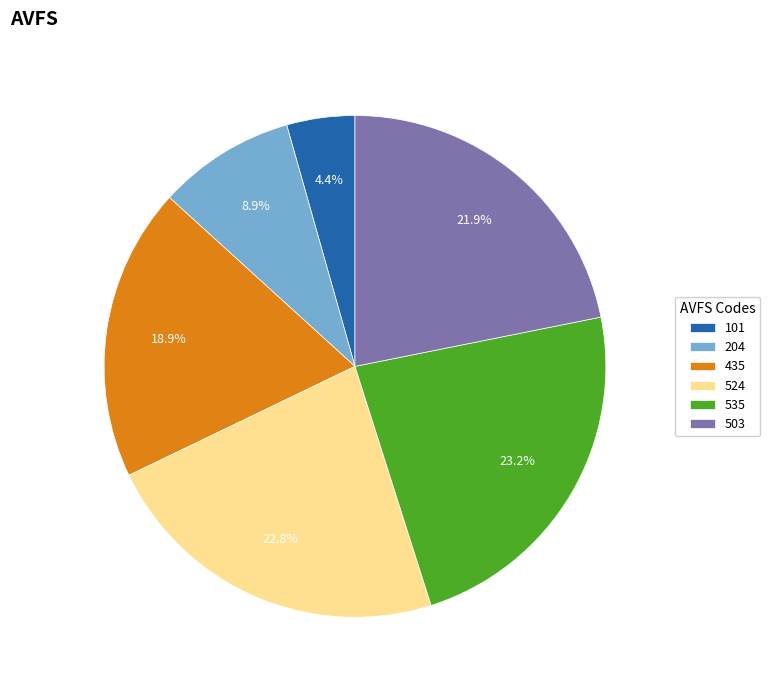

Is 535 the majority of the pie?

No